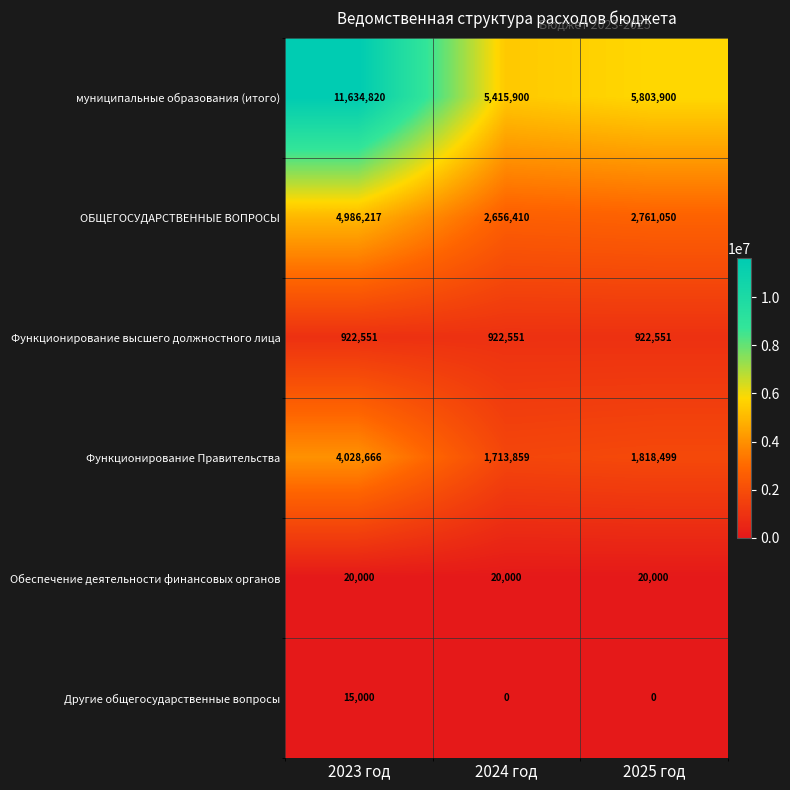

Between 2023 год and 2025 год, which series saw the biggest shift?

муниципальные образования (итого)